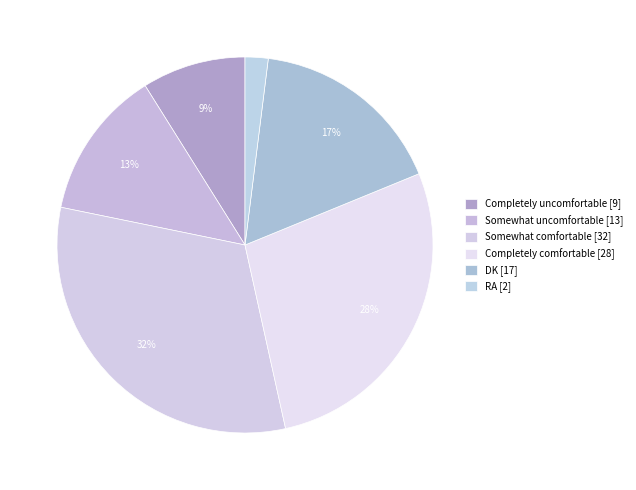

Count the number of slices in the pie.

6